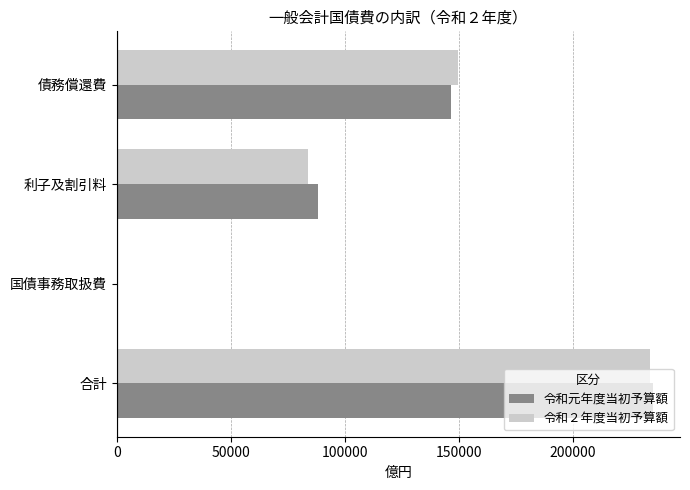

What value does the 令和元年度当初予算額 series have at 利子及割引料?

88153